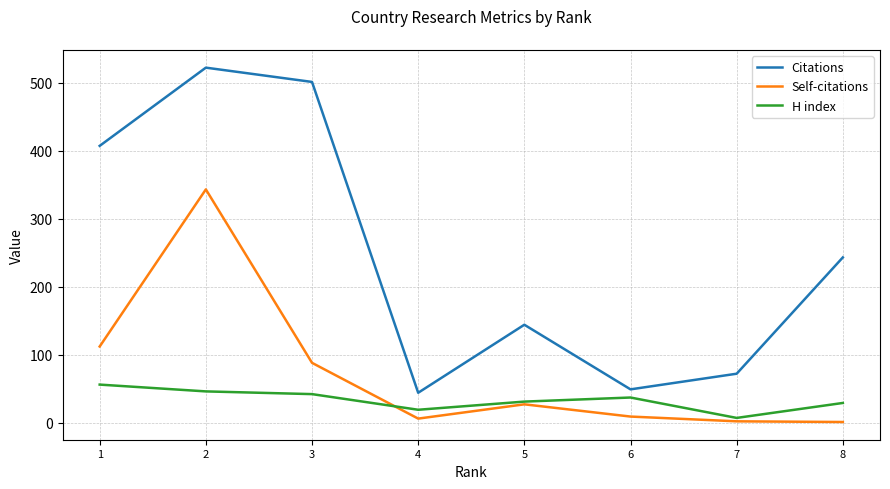

What is the highest value of the Self-citations series?

343